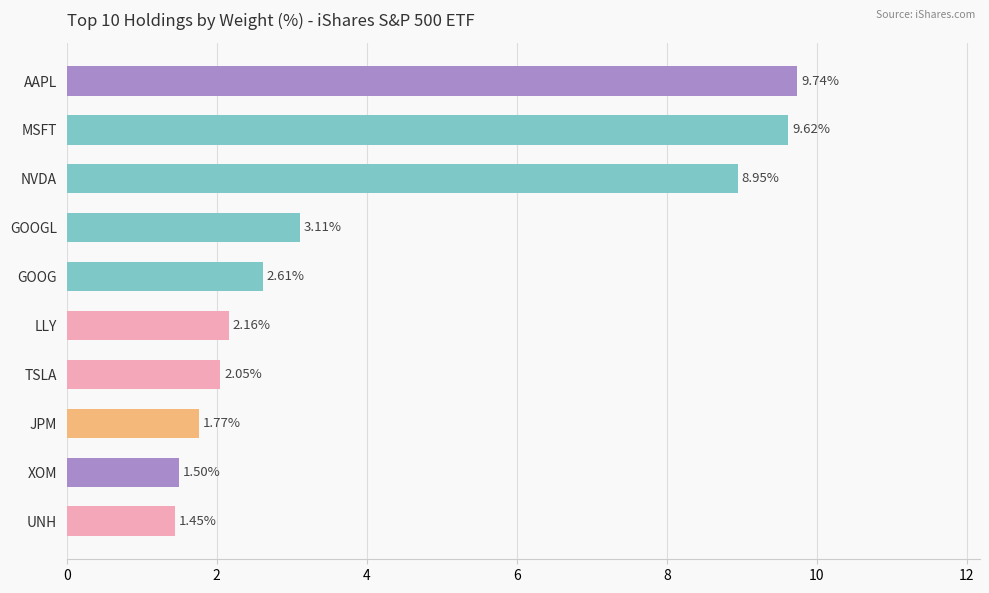

List the labels in order of value, smallest first.

UNH, XOM, JPM, TSLA, LLY, GOOG, GOOGL, NVDA, MSFT, AAPL